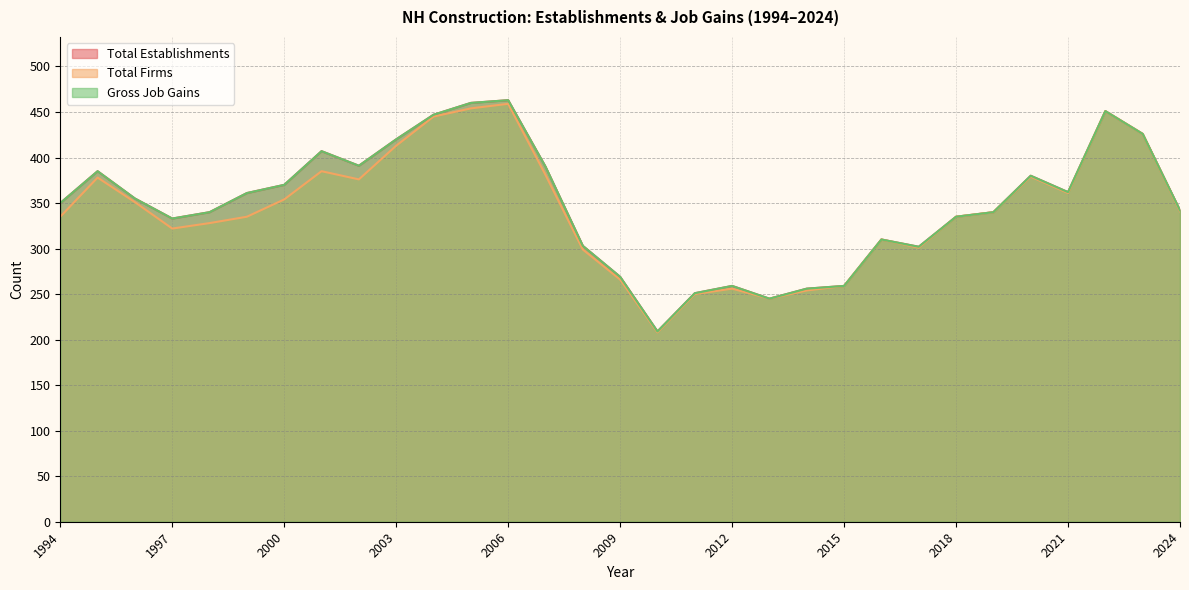

Is it true that Gross Job Gains equals 204 at 2017?

False